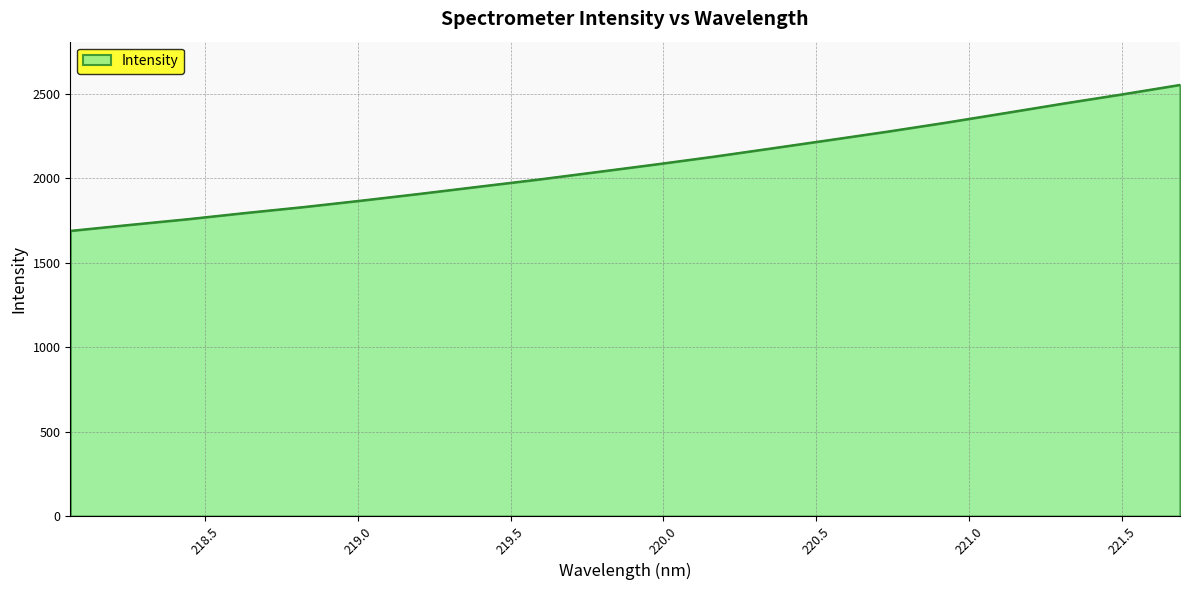

What is the difference between the maximum and minimum values?

863.7